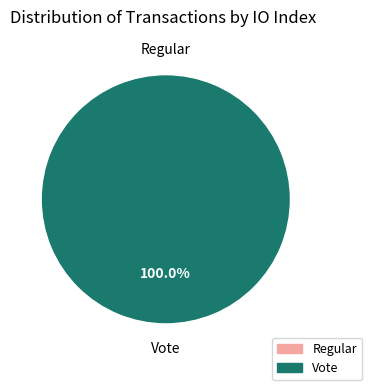

Is there any slice that represents more than half of the pie?

Yes